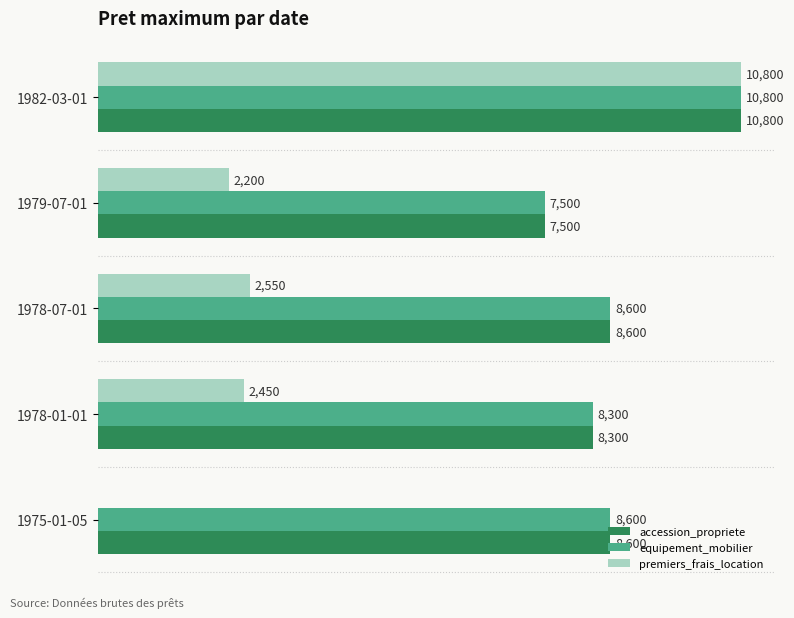

At which category is the sum across all series the highest?

1982-03-01